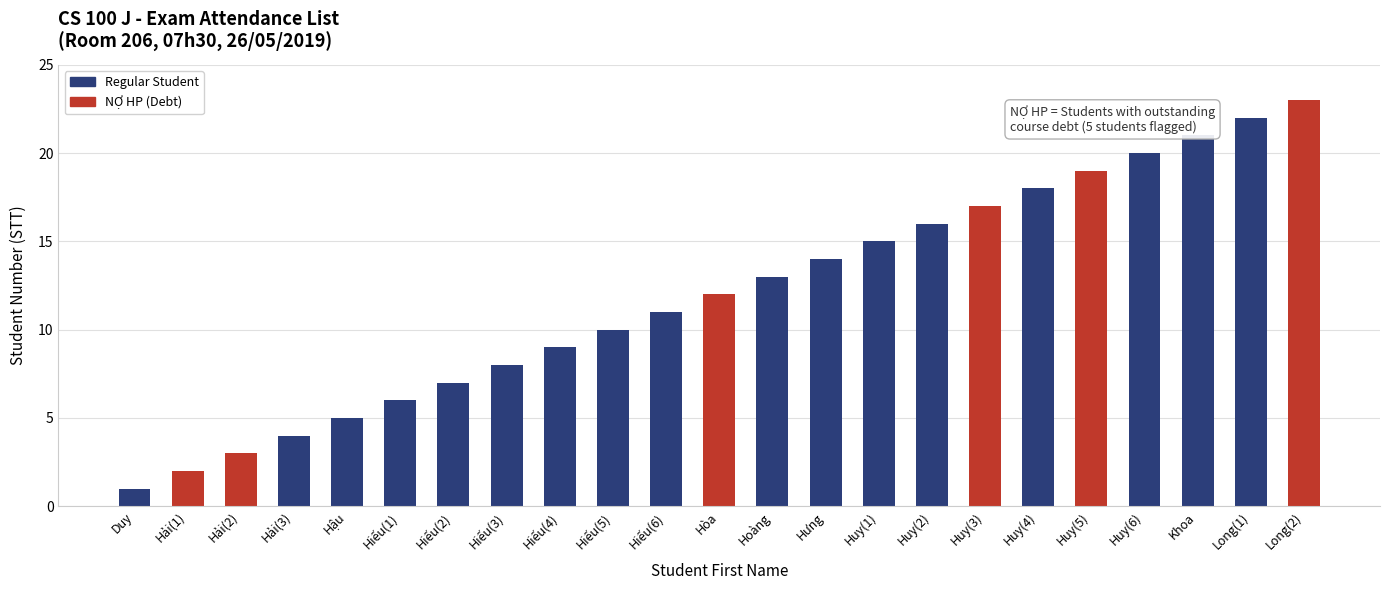

True or false: the data shows 24 at Hưng.

False